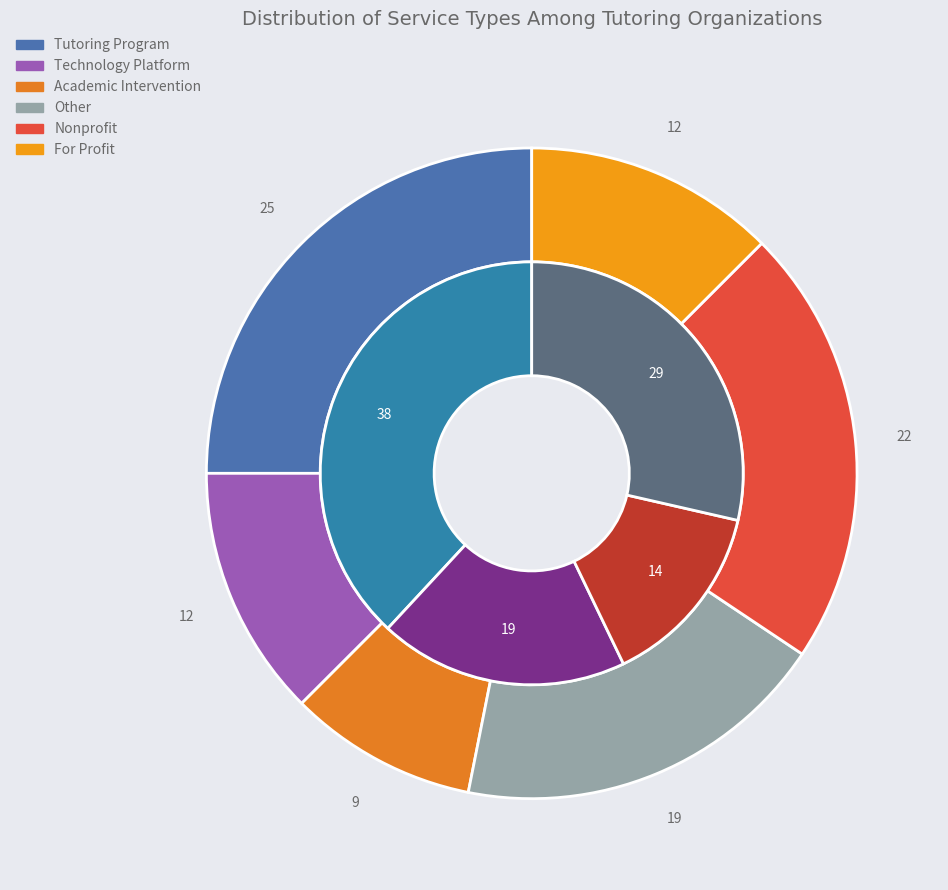

True or false: Academic Intervention accounts for 9% of the total.

True